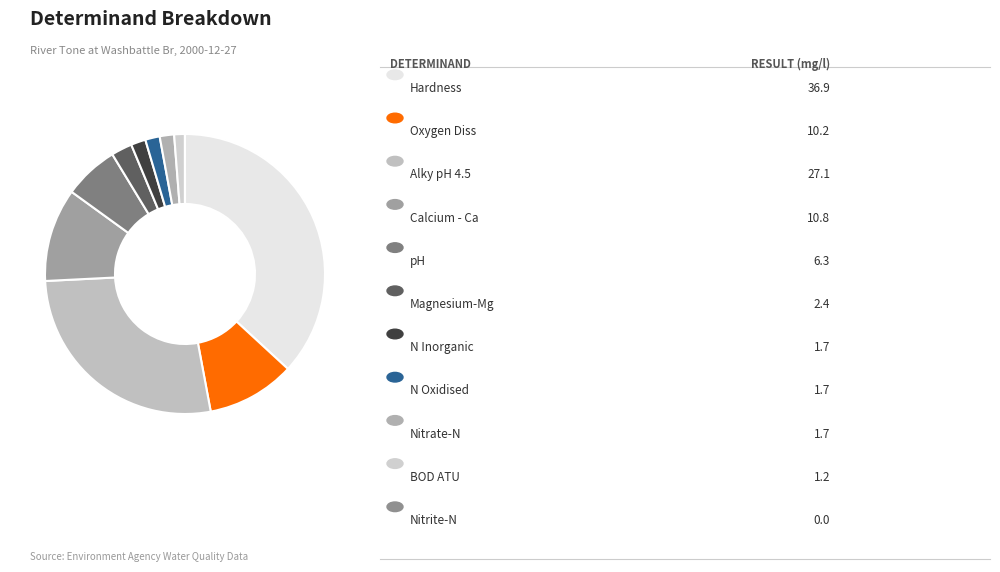

Rank the categories by value from highest to lowest.

Hardness, Alky pH 4.5, Calcium - Ca, Oxygen Diss, pH, Magnesium-Mg, N Inorganic, N Oxidised, Nitrate-N, BOD ATU, Nitrite-N